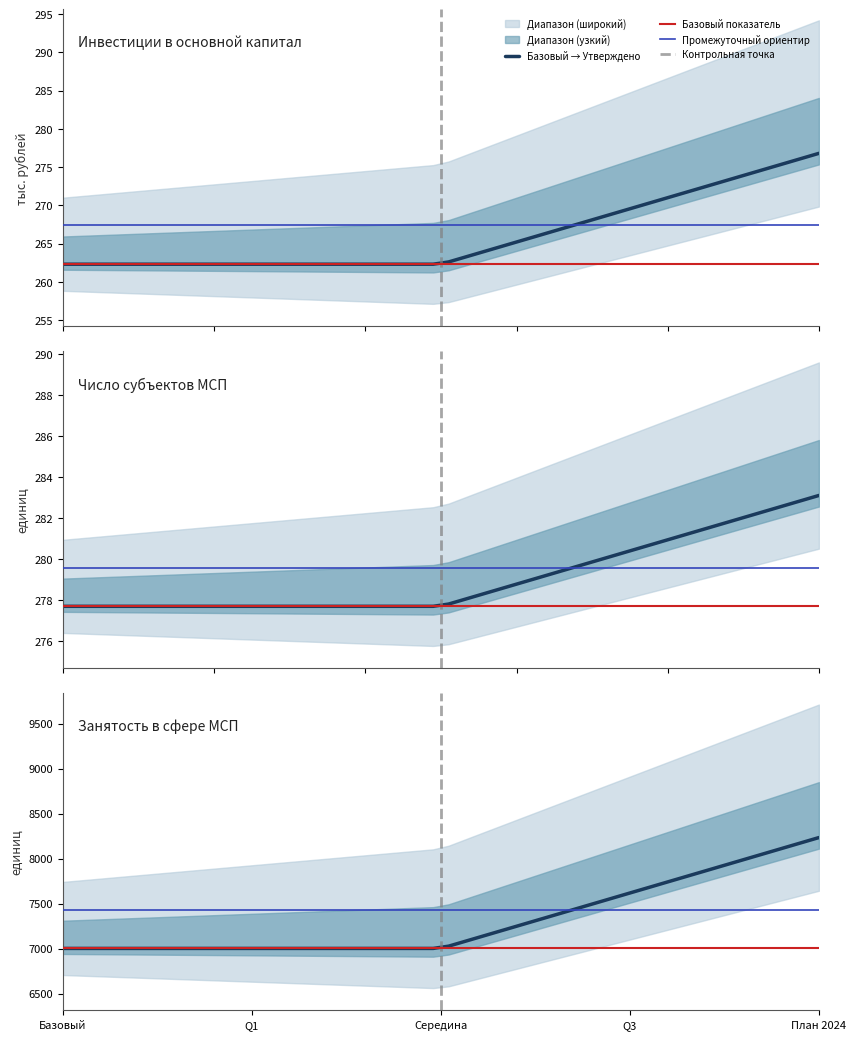

At 3, list the series in order from smallest to largest.

Базовый показатель, Утверждено на 2024